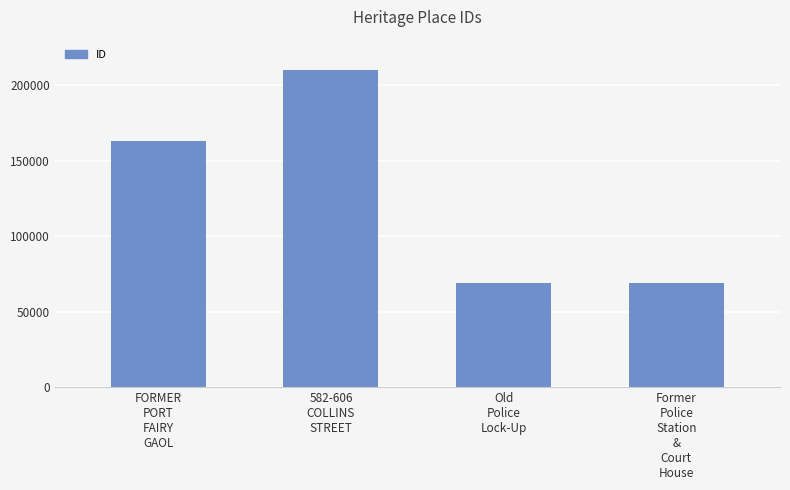

Which category has the highest value across all series?

582-606
COLLINS
STREET